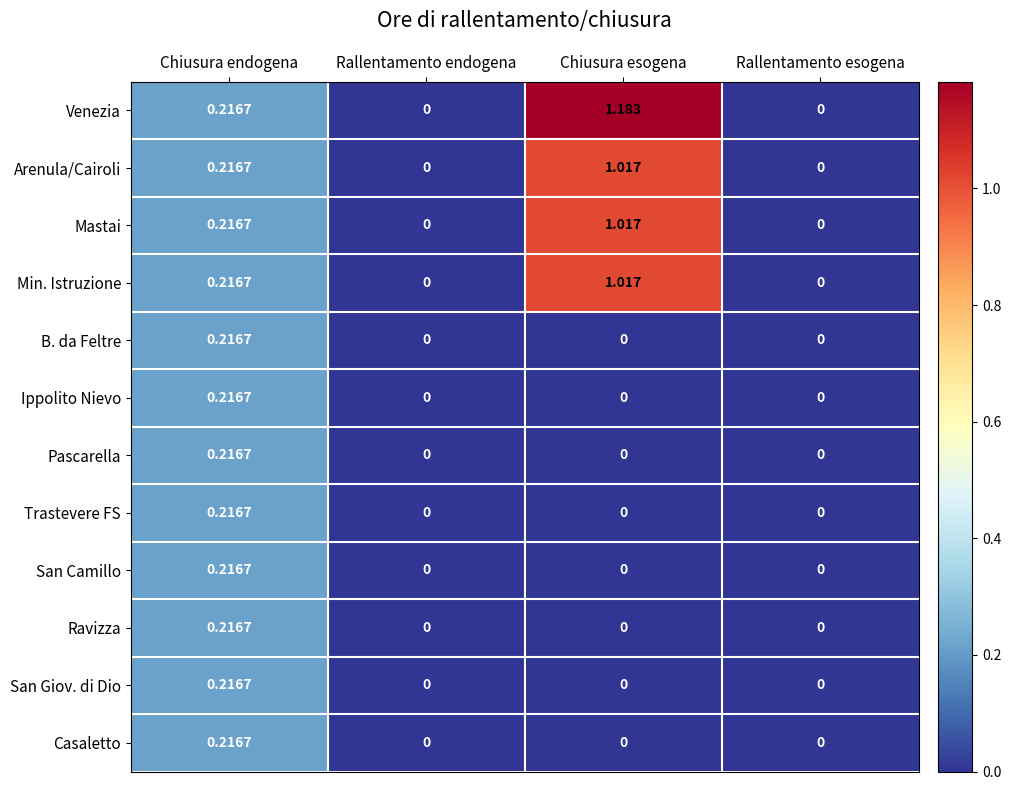

Which series has the largest range (max minus min)?

Venezia